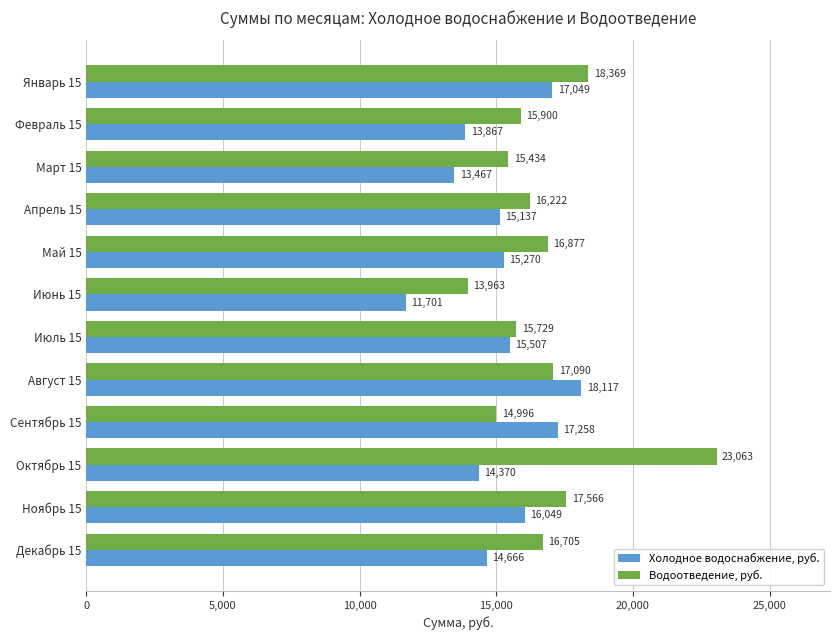

What is the sum of the Холодное водоснабжение, руб. values at Апрель 15 and Январь 15?

32186.0